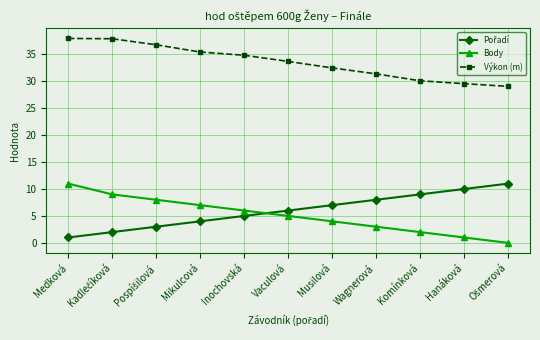

What is the highest value of the Body series?

11.0